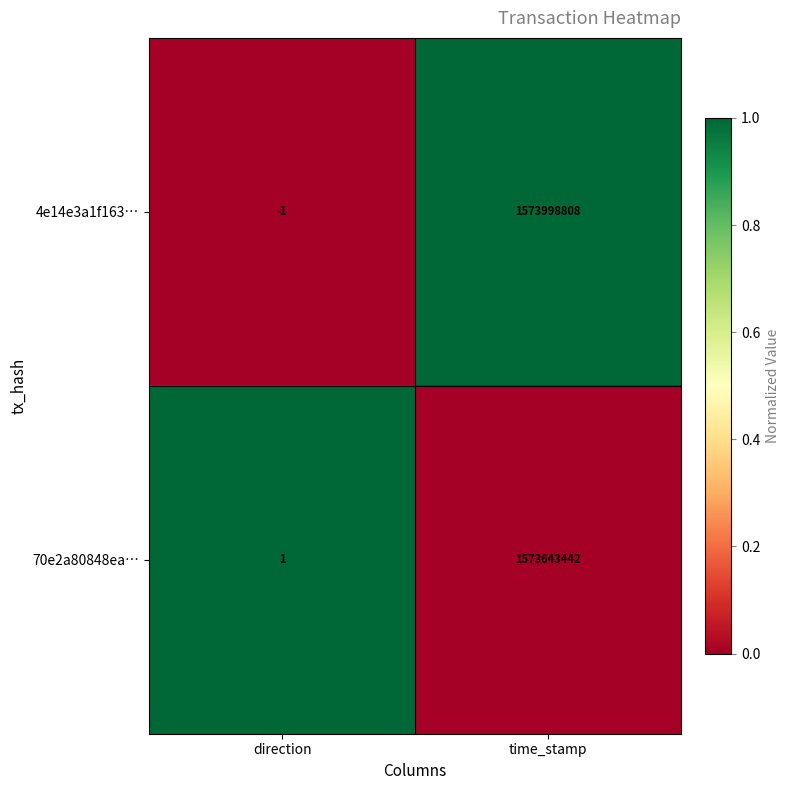

Which series has the widest spread of values?

4e14e3a1f163…